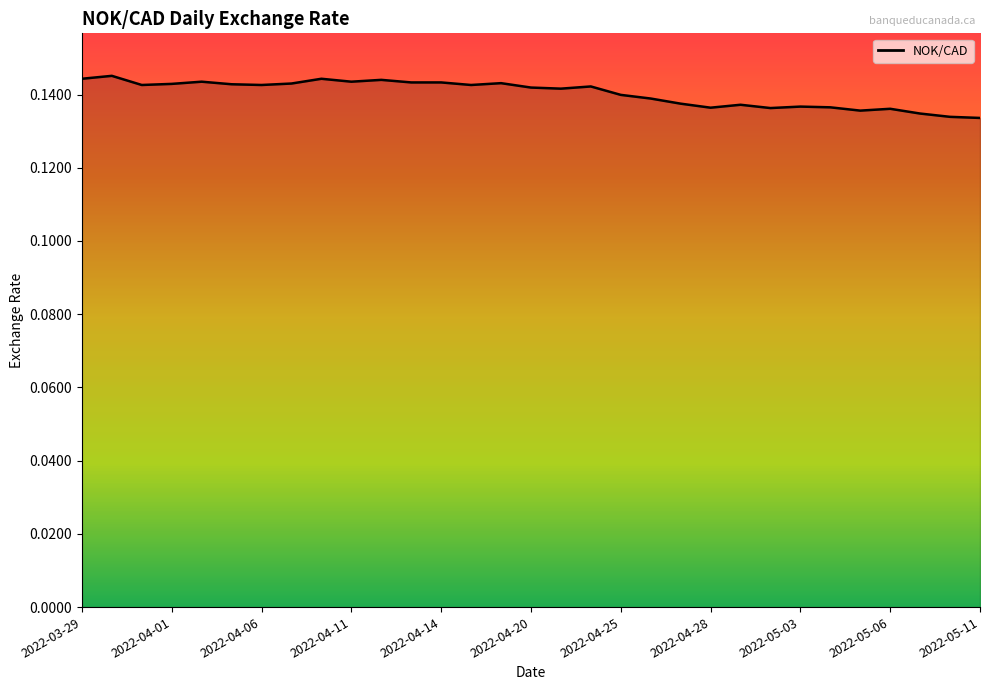

The chart shows a value of 0.2 at 2022-04-25. True or false?

False